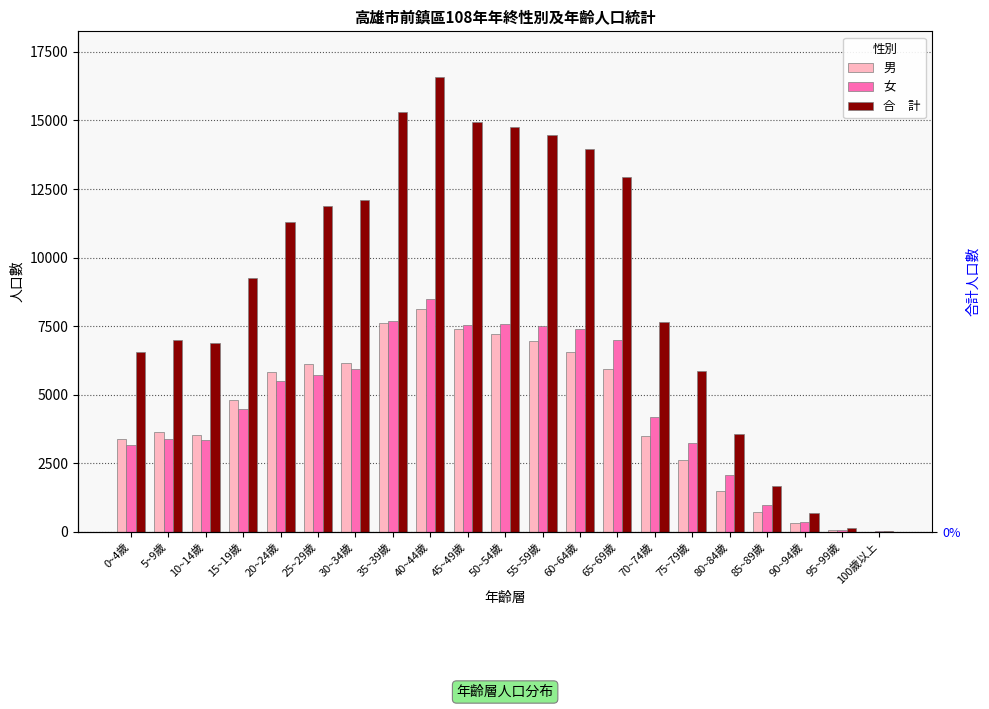

Rank the series by their maximum value, from lowest to highest.

男, 女, 合　計